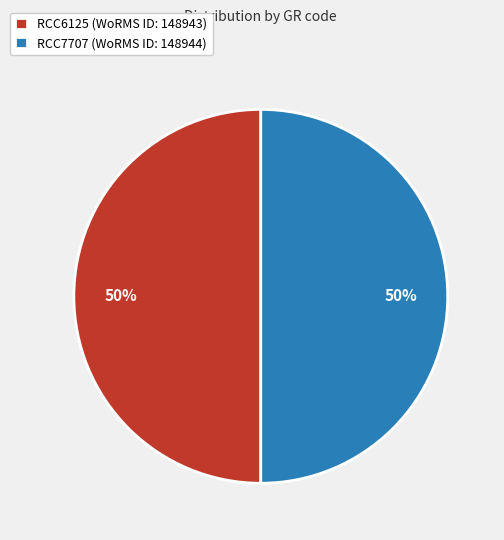

True or false: RCC6125 (WoRMS ID: 148943) accounts for 50% of the total.

True